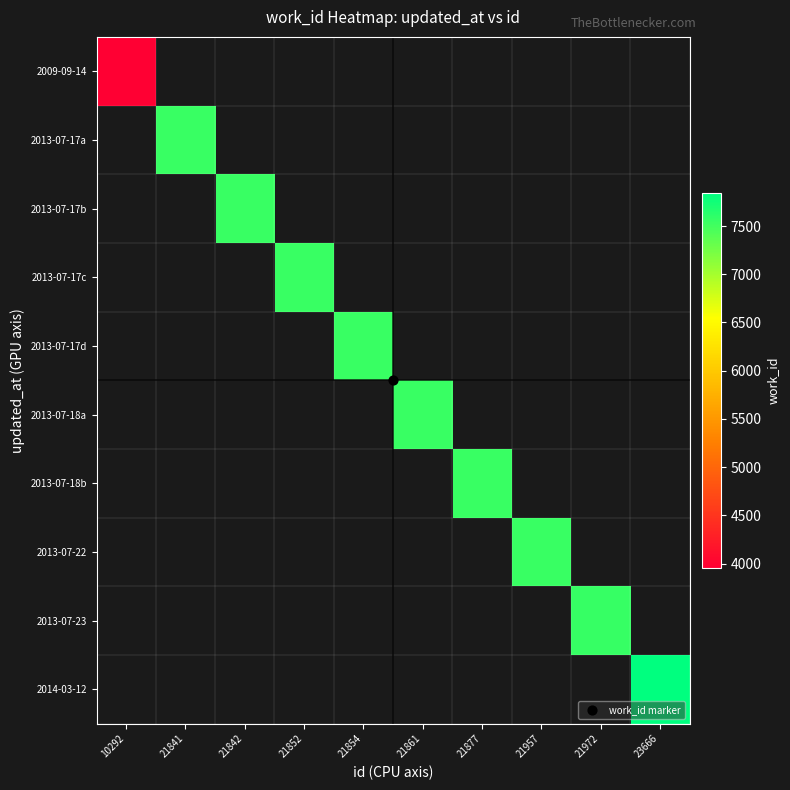

At how many categories does at least one series exceed 4983?

9